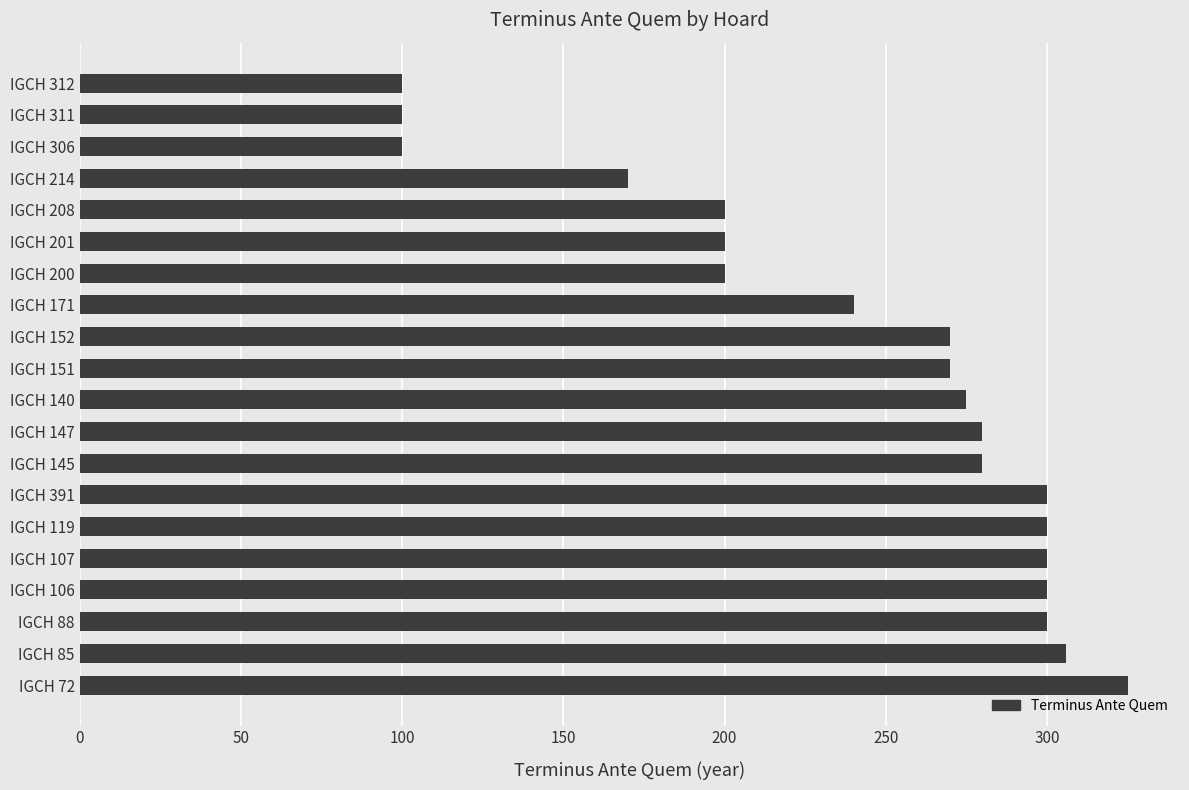

Count the number of categories in the chart.

20